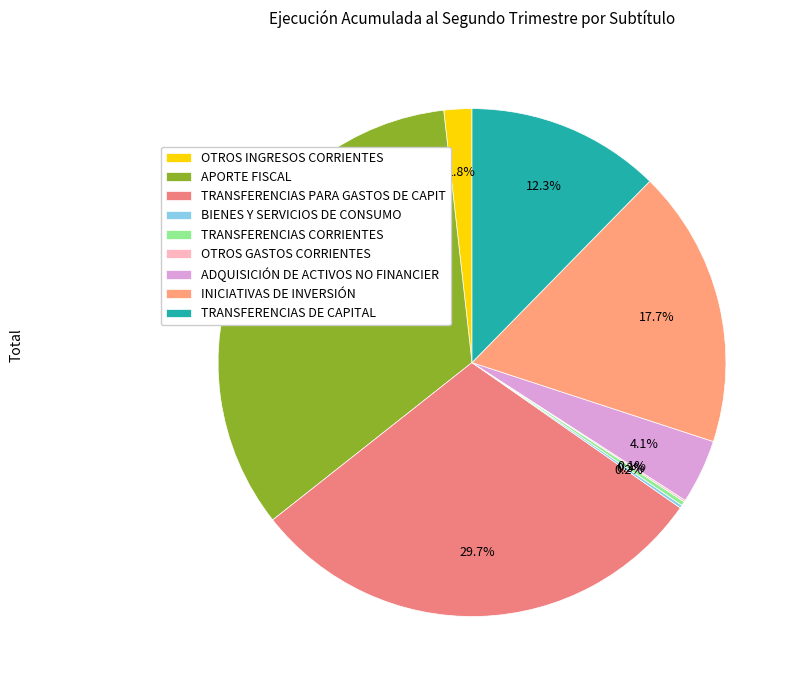

Count the number of slices in the pie.

9